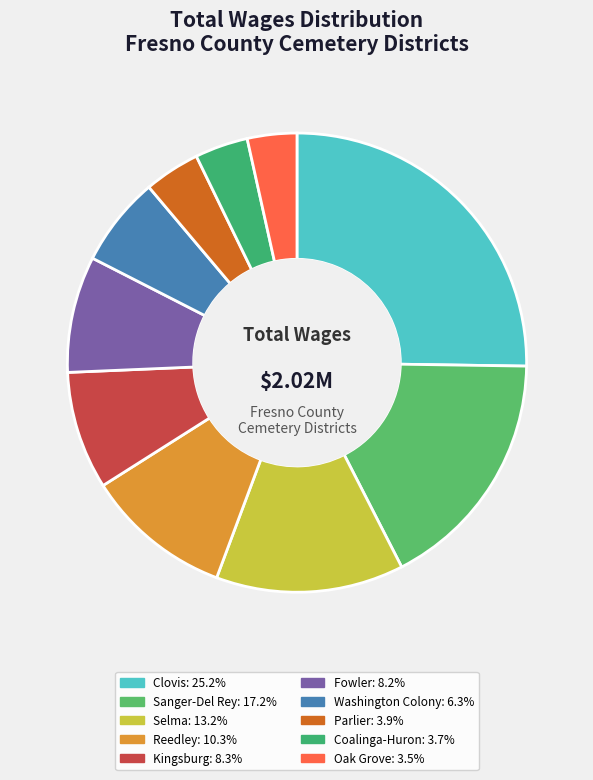

How many segments does this pie chart have?

10